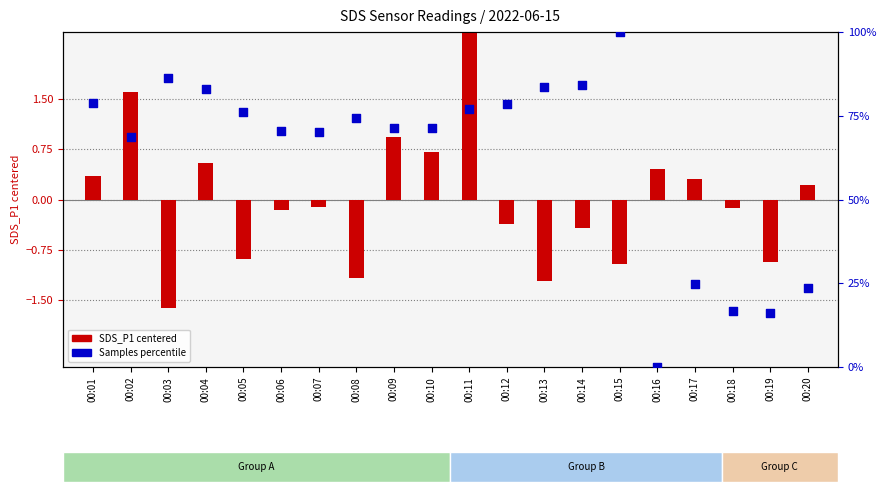

What is the total value across all series at 00:18?

16.5